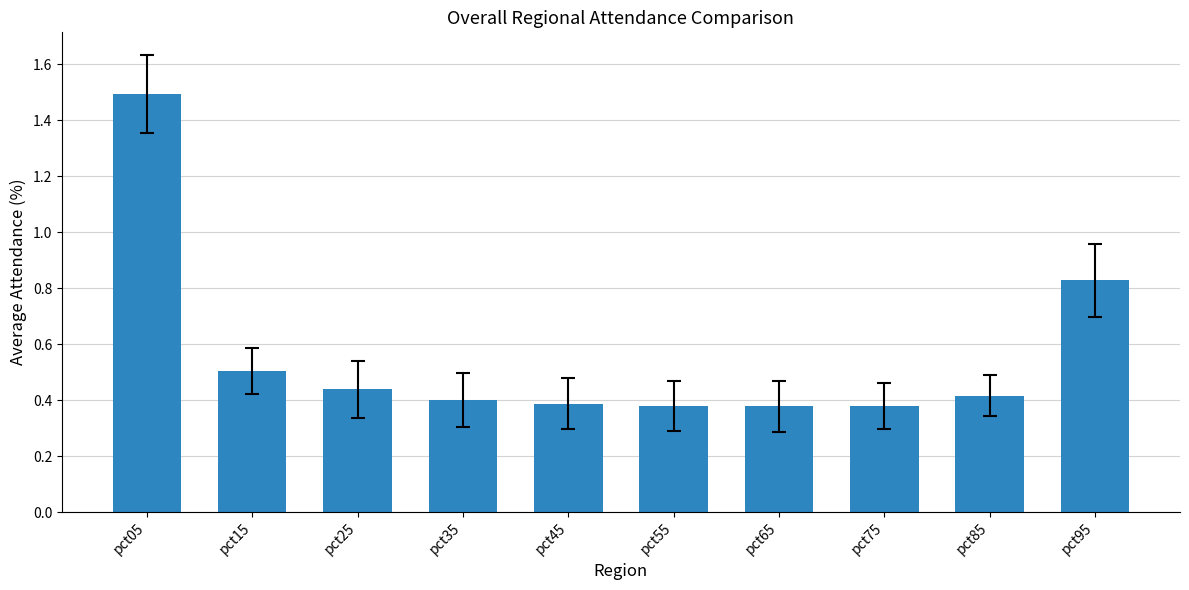

What is the greatest value displayed?

1.5